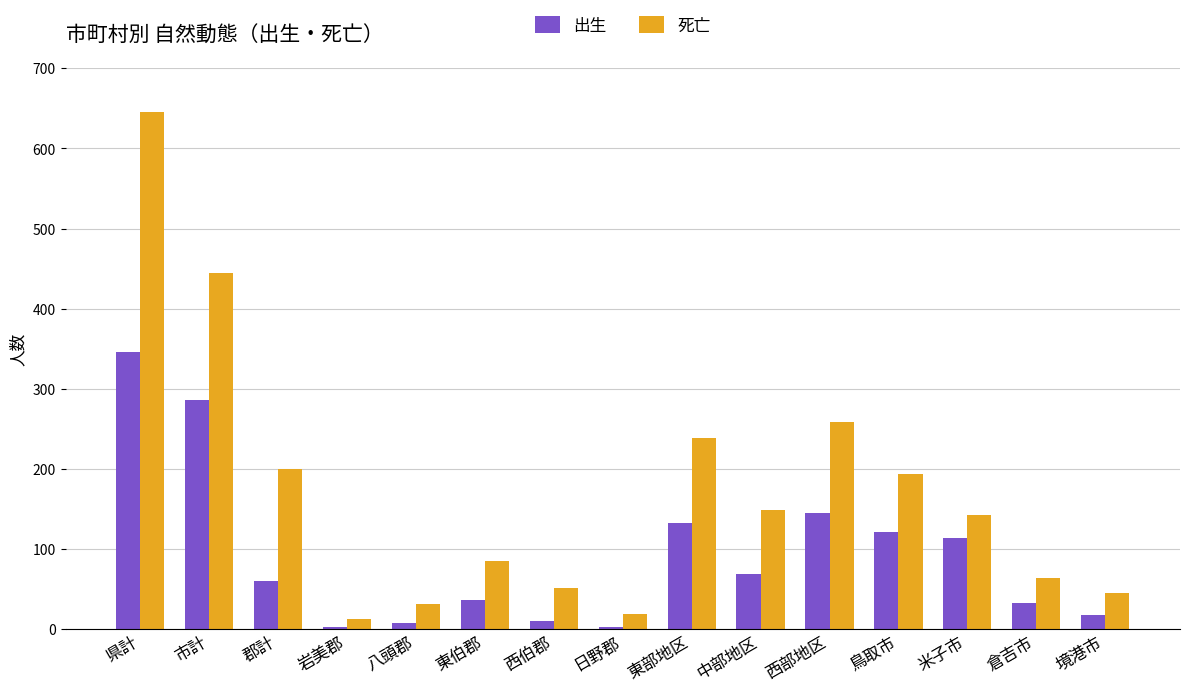

What is the value of the 出生 bar at the 10th from the left?

69